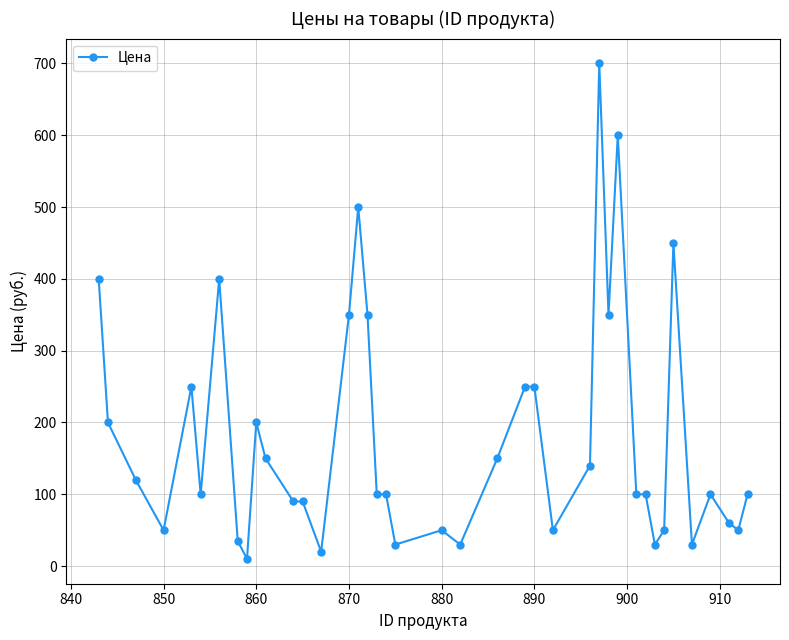

Reading left to right, what are all the values shown in this chart?

400	200	120	50	250	100	400	35	10	200	150	90	90	20	350	500	350	100	100	30	50	30	150	250	250	50	140	700	350	600	100	100	30	50	450	30	100	60	50	100